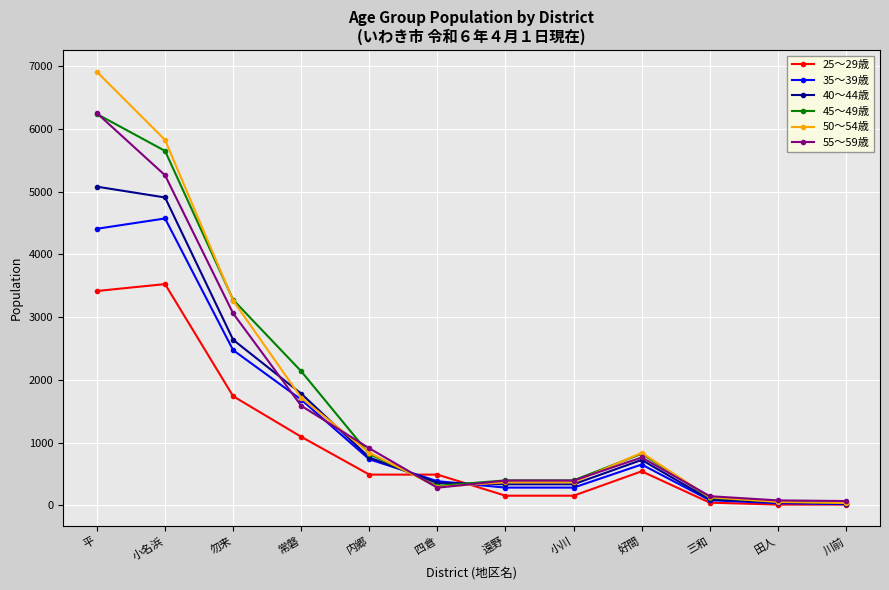

True or false: 35～39歳 has more than 0 points higher than both neighbors.

True